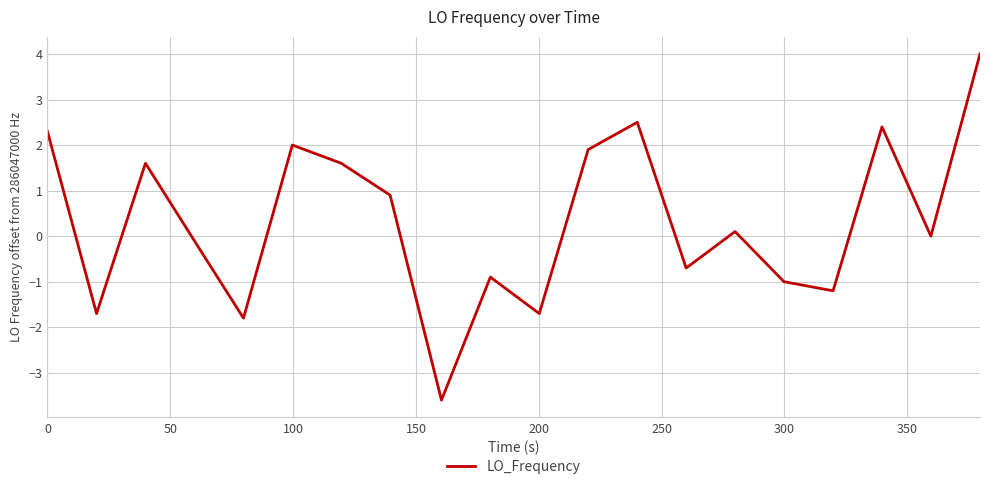

What is the minimum value shown in the chart?

-3.6